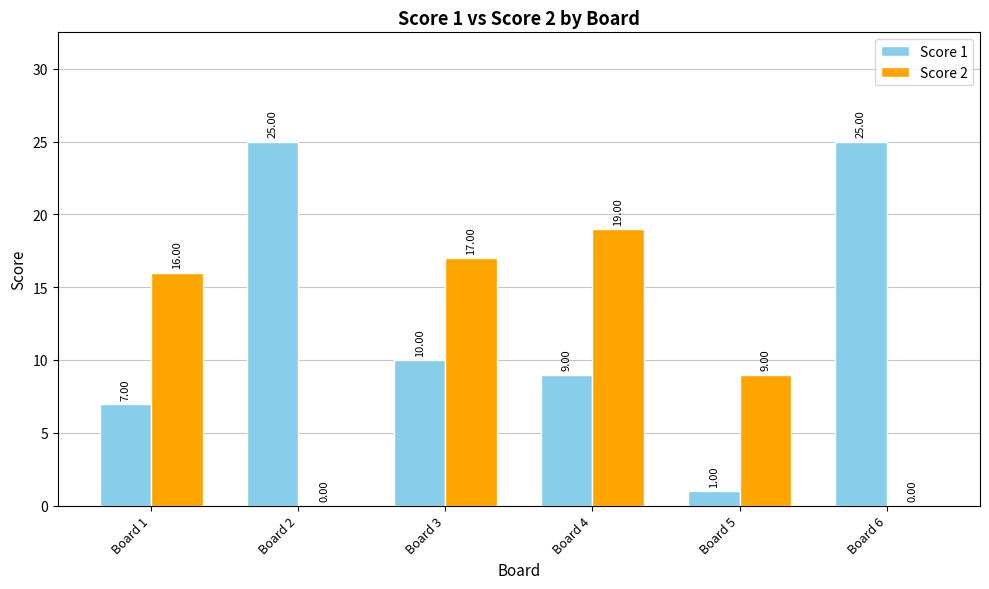

How many groups of bars are there?

6